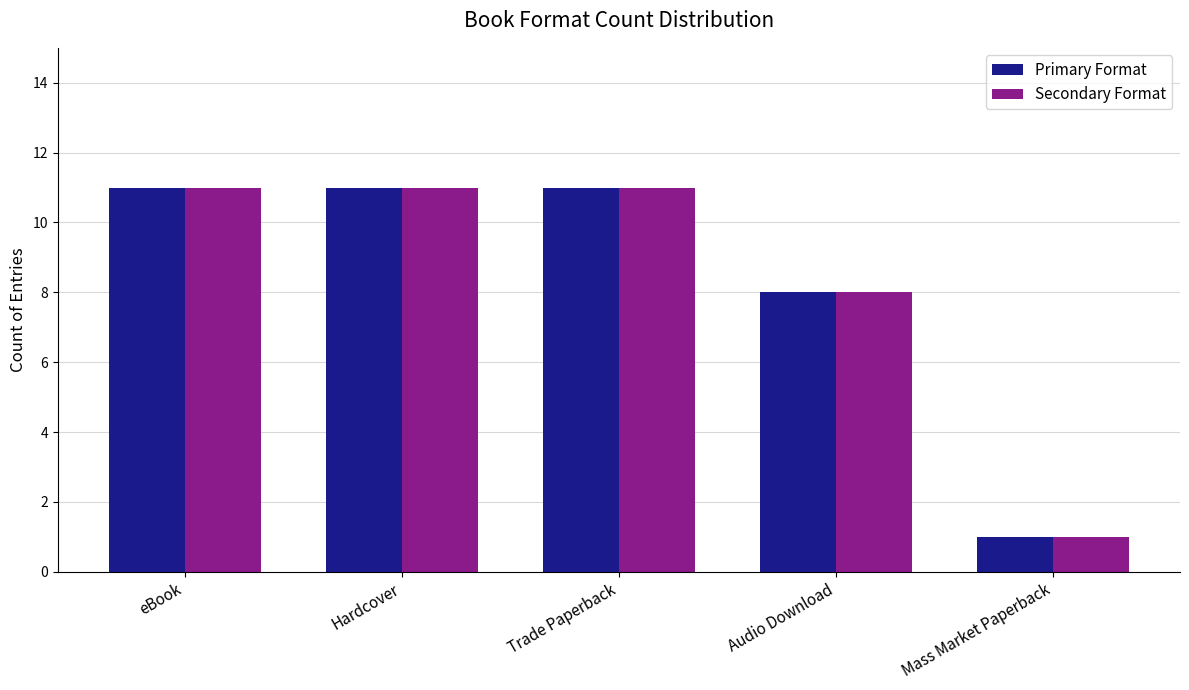

At which category does the chart reach its minimum across all series?

Mass Market Paperback